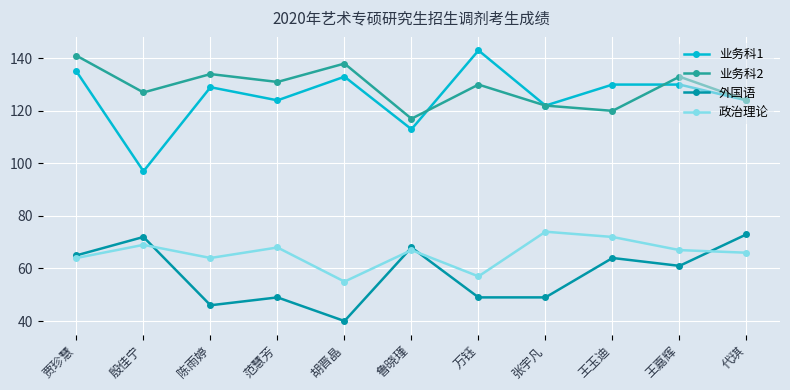

True or false: 政治理论 and 业务科1 cross at least once.

False